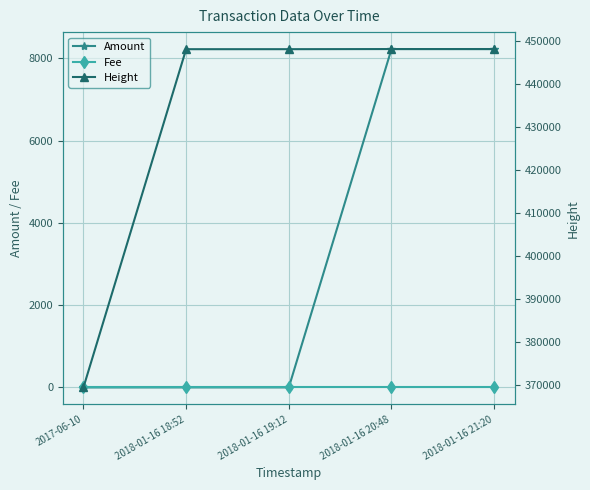

What is the smallest value displayed?

1